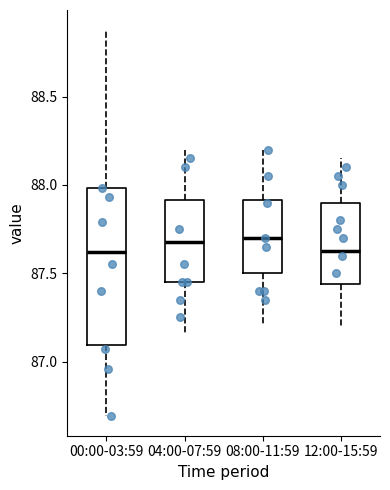

Reading left to right, read every box against the y-axis: the position of its median line, the range the box covers, and the ends of its whiskers. The values are not printed on the chart, so give them approximately, as read against the axis.

00:00-03:59: median 87.60, box 87.10 to 88.00, whiskers 86.70 to 88.90
04:00-07:59: median 87.70, box 87.45 to 87.90, whiskers 87.15 to 88.20
08:00-11:59: median 87.70, box 87.50 to 87.90, whiskers 87.20 to 88.20
12:00-15:59: median 87.65, box 87.45 to 87.90, whiskers 87.20 to 88.15